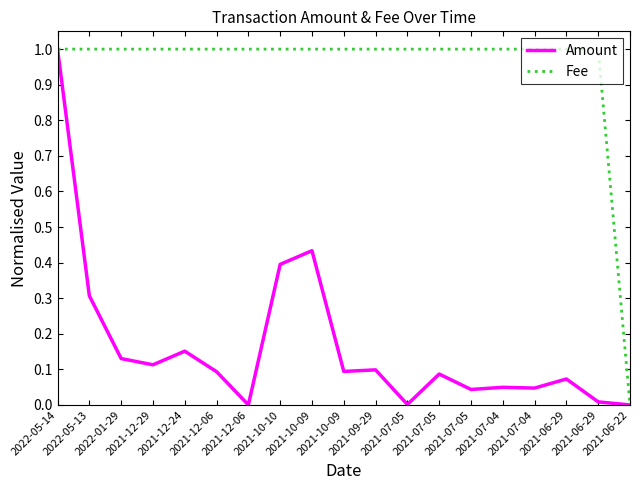

How many series are shown in this chart?

2